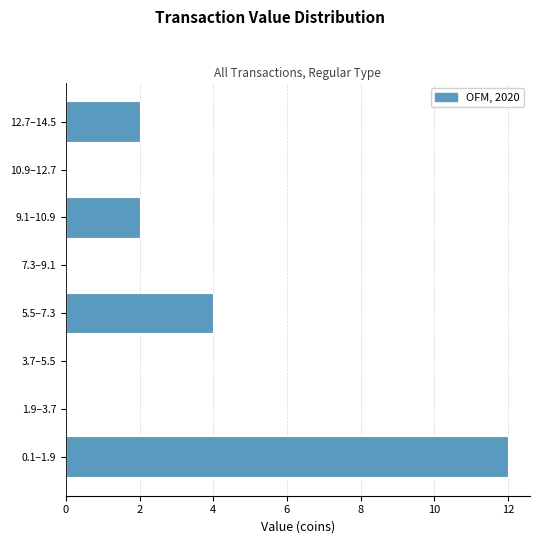

Reading bottom to top, transcribe all the data shown in this chart.

0.1–1.9=12	1.9–3.7=0	3.7–5.5=0	5.5–7.3=4	7.3–9.1=0	9.1–10.9=2	10.9–12.7=0	12.7–14.5=2